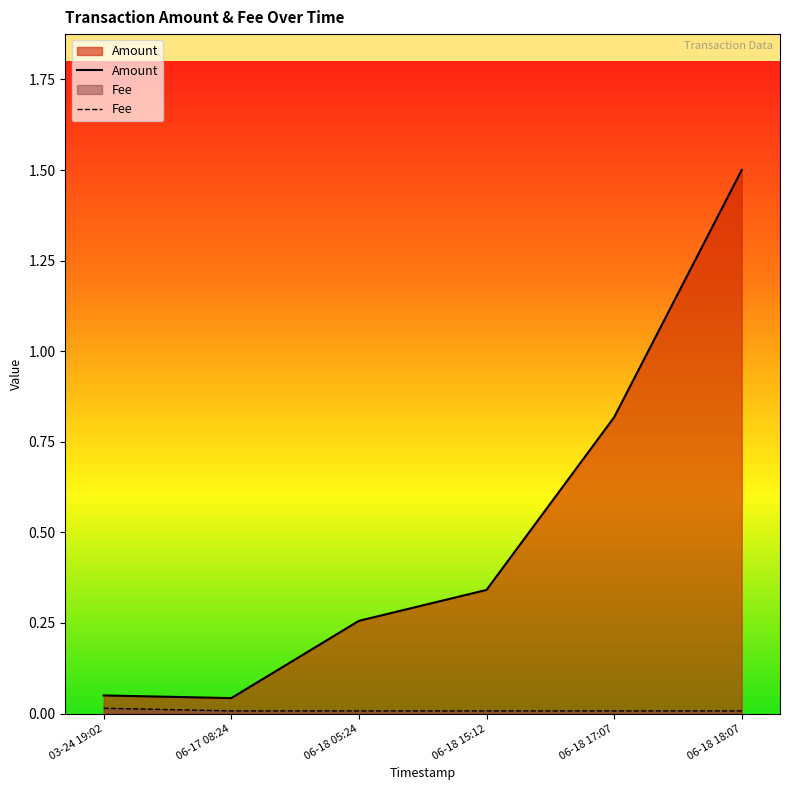

Between 06-18 18:07 and 06-18 05:24, which is larger?

06-18 18:07